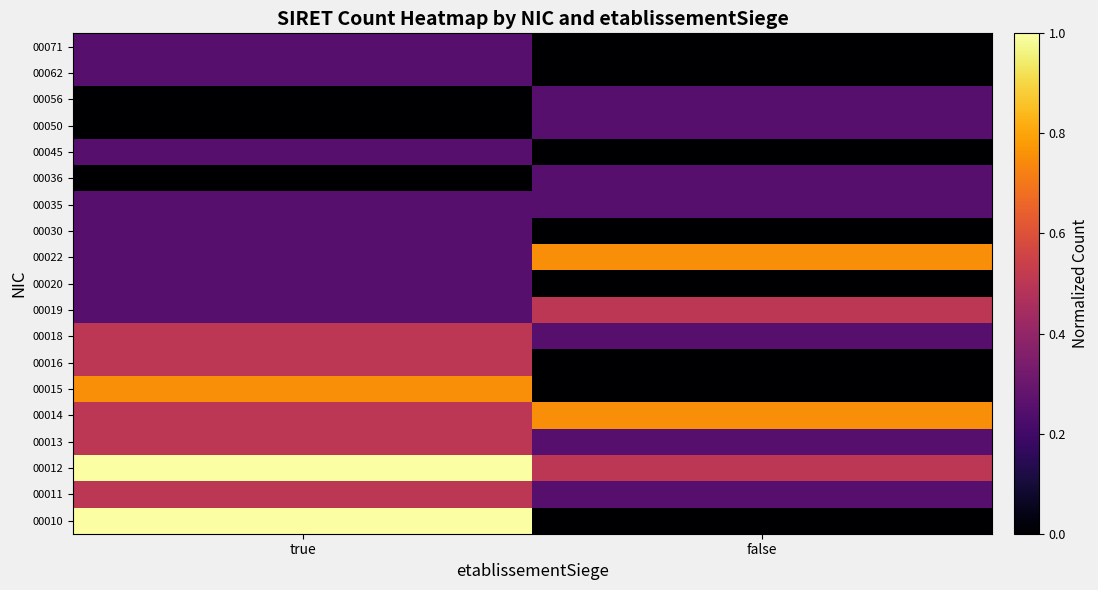

How many distinct data groups are displayed?

19